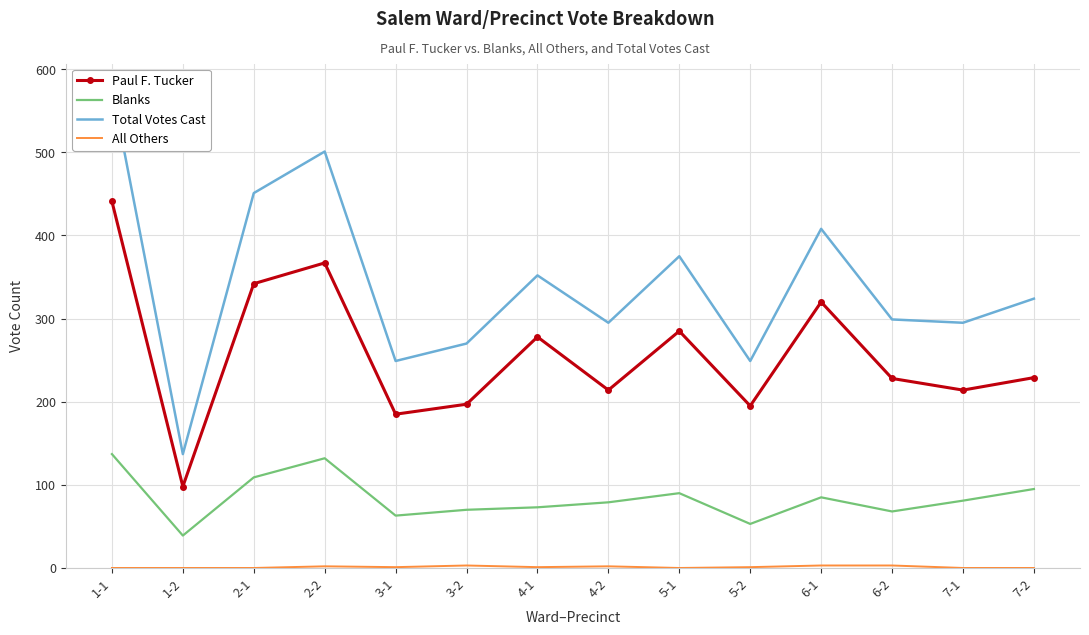

Is it true that All Others equals 5 at 3-2?

False